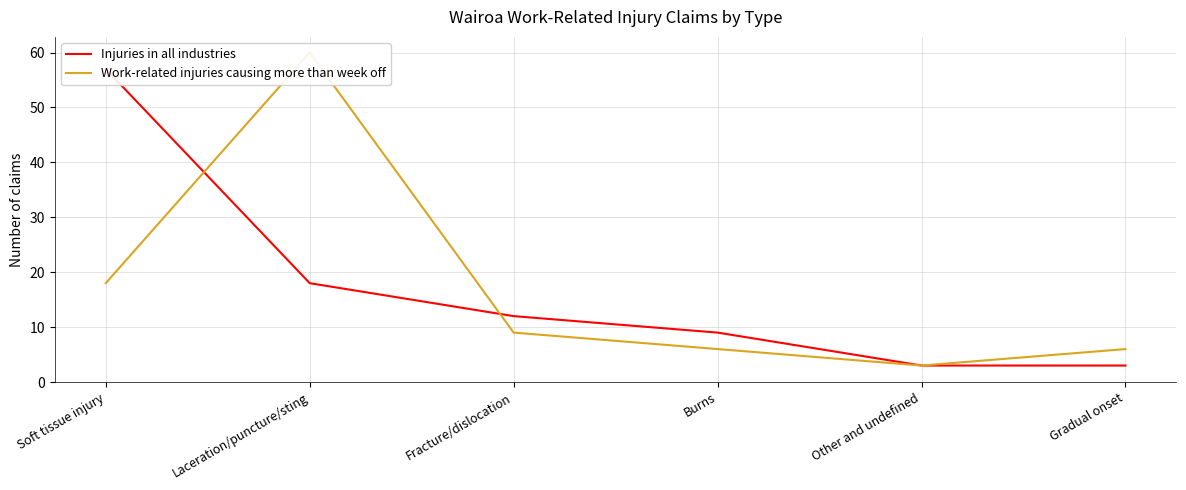

Is the value of Work-related injuries causing more than week off at Gradual onset greater than the value of Injuries in all industries at Other and undefined?

Yes